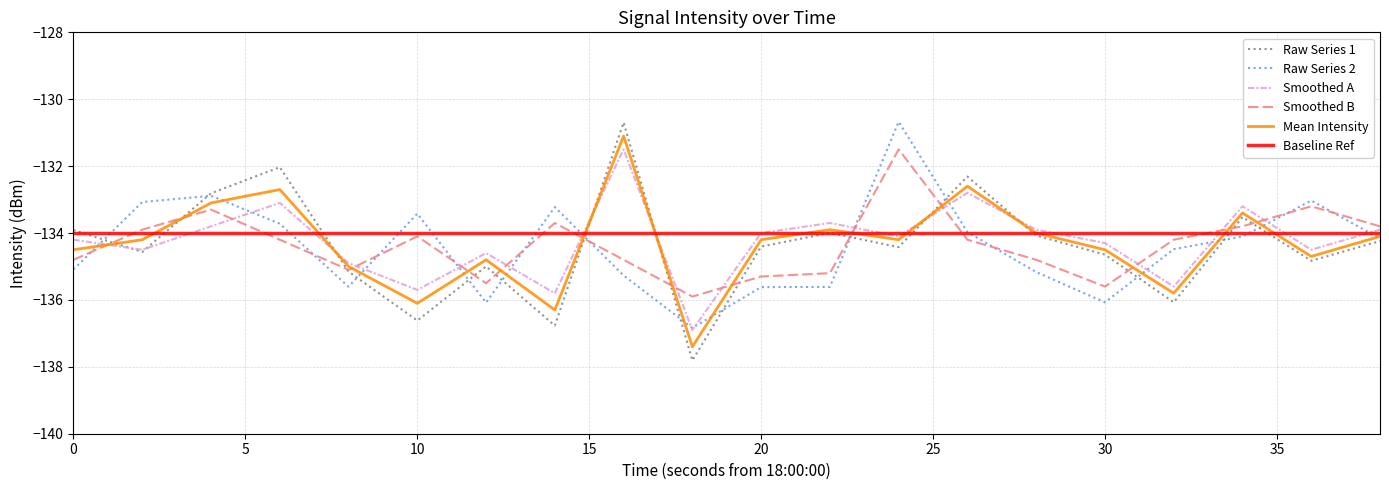

How many lines are shown in the chart?

6